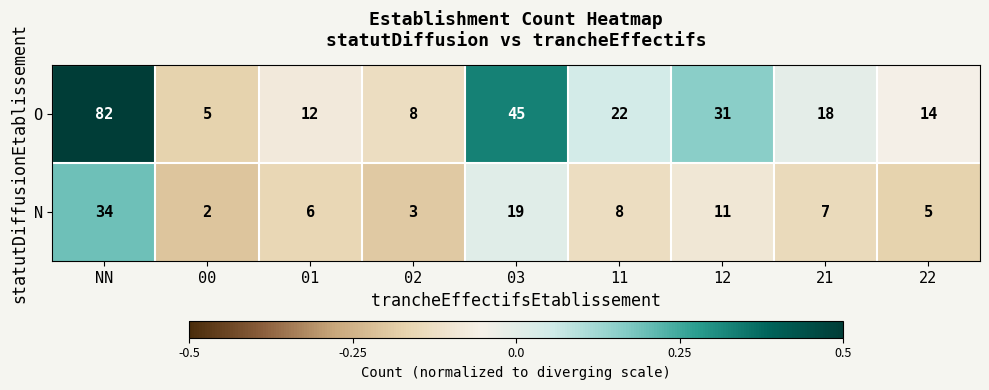

Which category has the highest value across all series?

NN